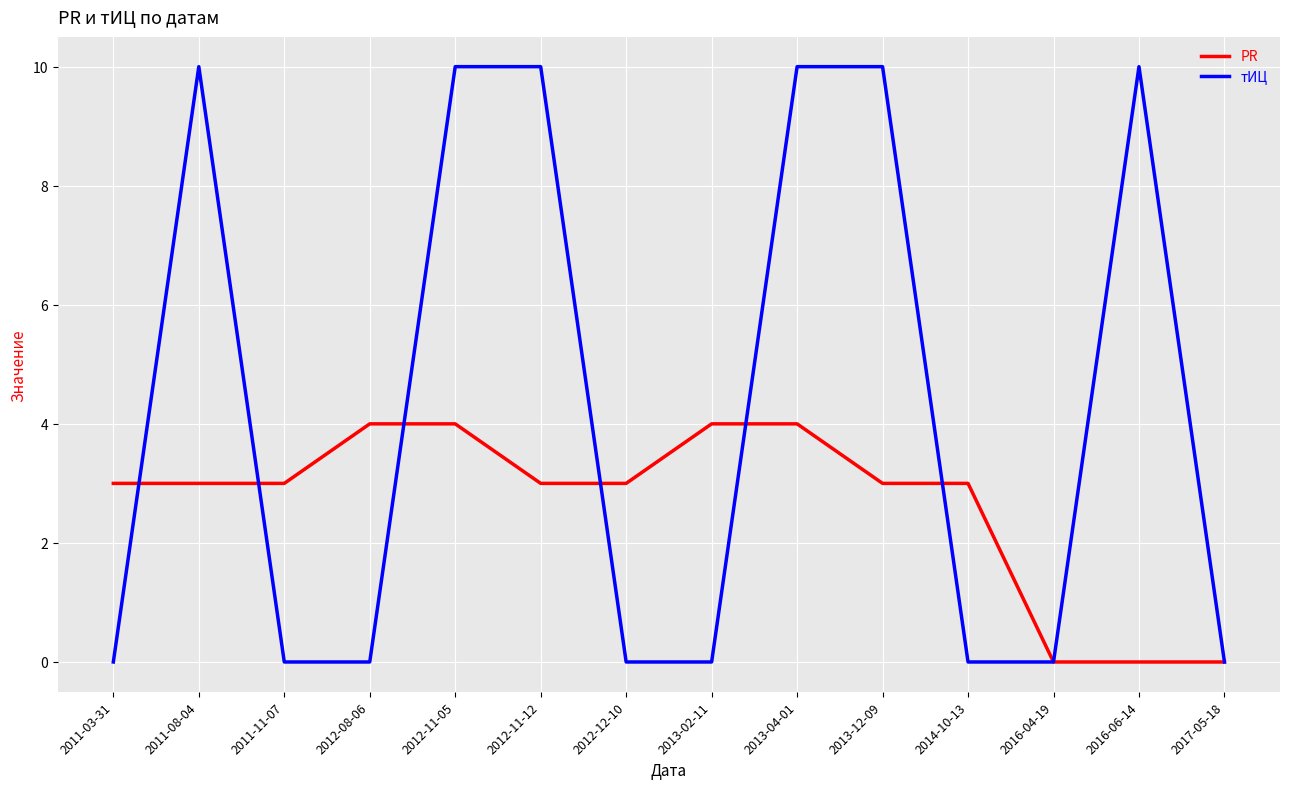

Which series has the largest total across all categories?

тИЦ